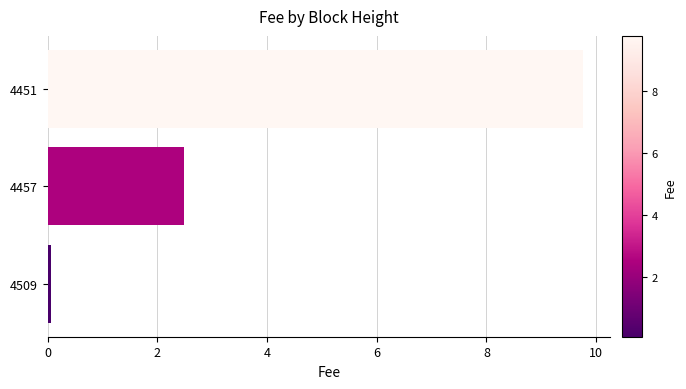

What is the difference between the second highest and minimum values?

2.4